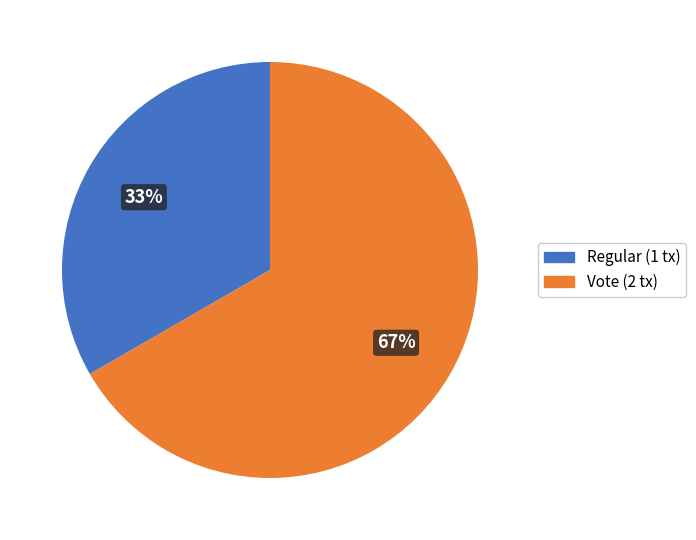

What is the largest slice in the pie chart?

Vote